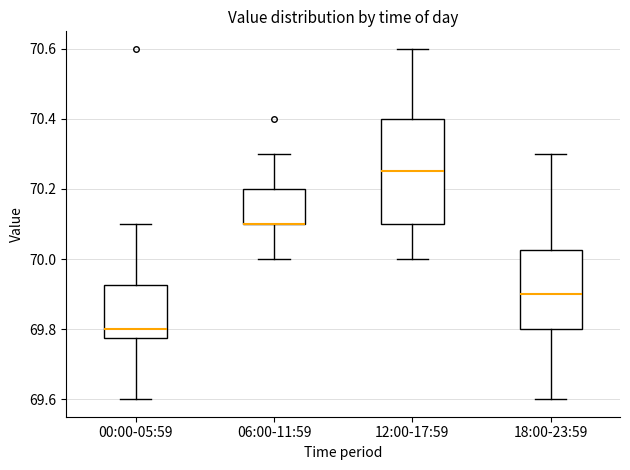

Reading left to right, transcribe this box plot: for each box, give where its median line is, the range the box spans, and where its two whiskers end, as read against the y-axis. The values are not printed on the chart, so give them approximately, as read against the axis.

00:00-05:59: median 69.80, box 69.78 to 69.92, whiskers 69.60 to 70.10
06:00-11:59: median 70.10 (drawn on the box's lower edge), box 70.10 to 70.20, whiskers 70.00 to 70.30
12:00-17:59: median 70.26, box 70.10 to 70.40, whiskers 70.00 to 70.60
18:00-23:59: median 69.90, box 69.80 to 70.02, whiskers 69.60 to 70.30